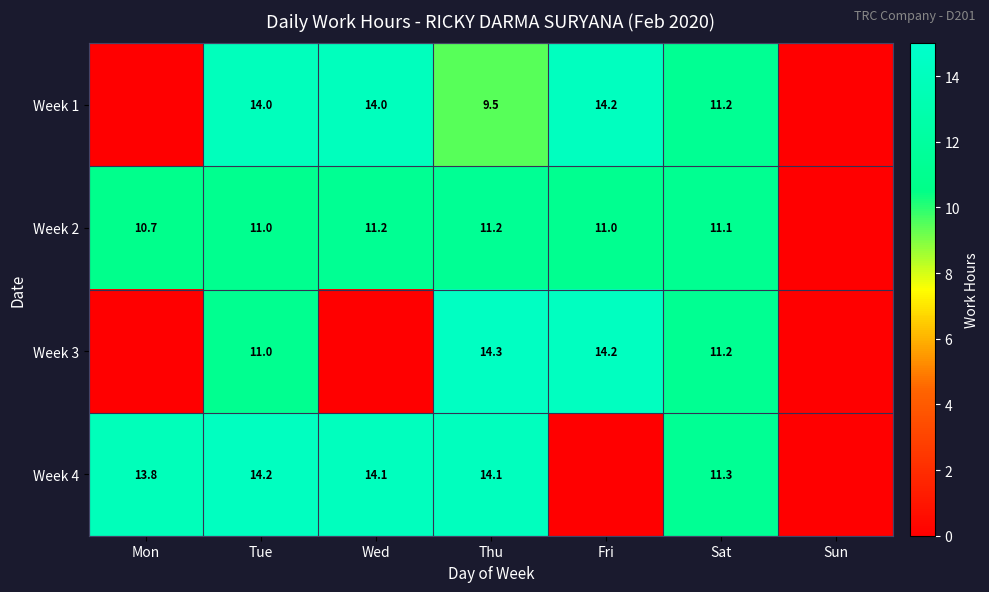

Between Wed and Thu, which is larger?

Wed